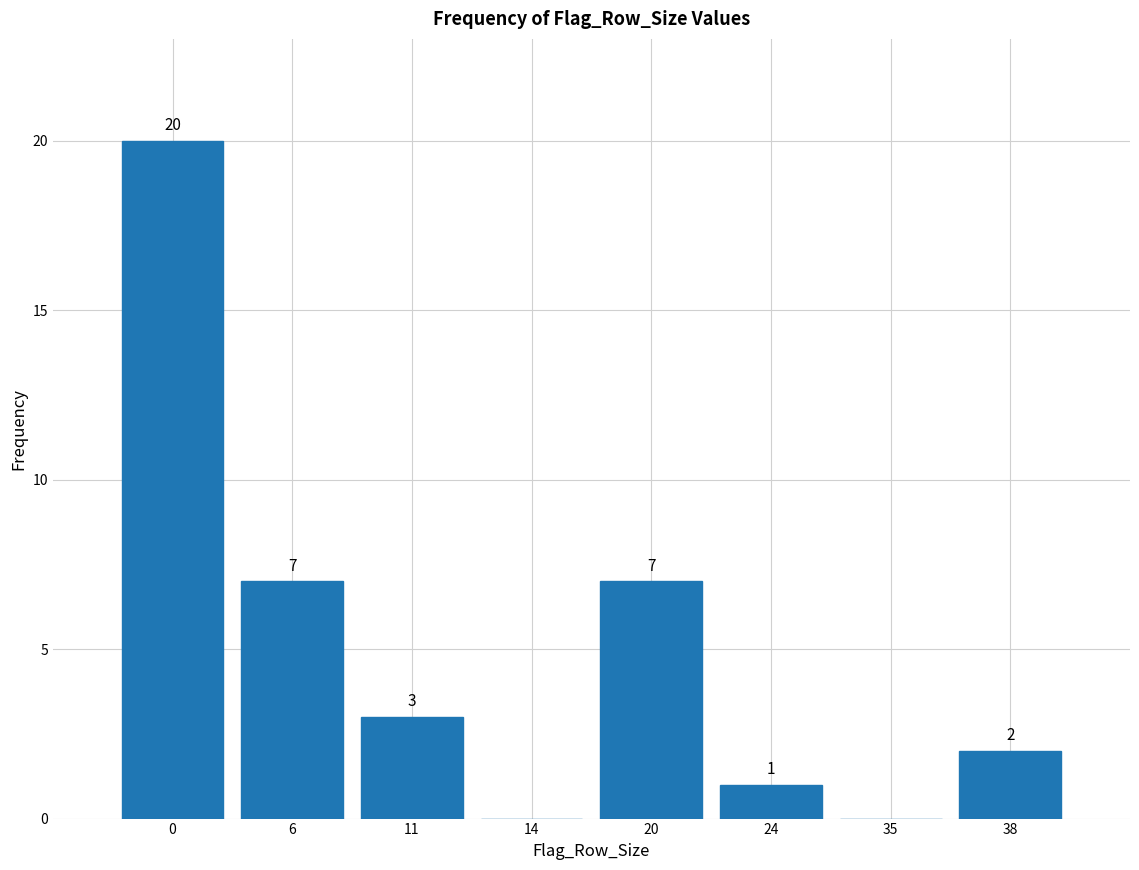

Reading left to right, what are all the values shown in this chart?

0=20	6=7	11=3	14=0	20=7	24=1	35=0	38=2